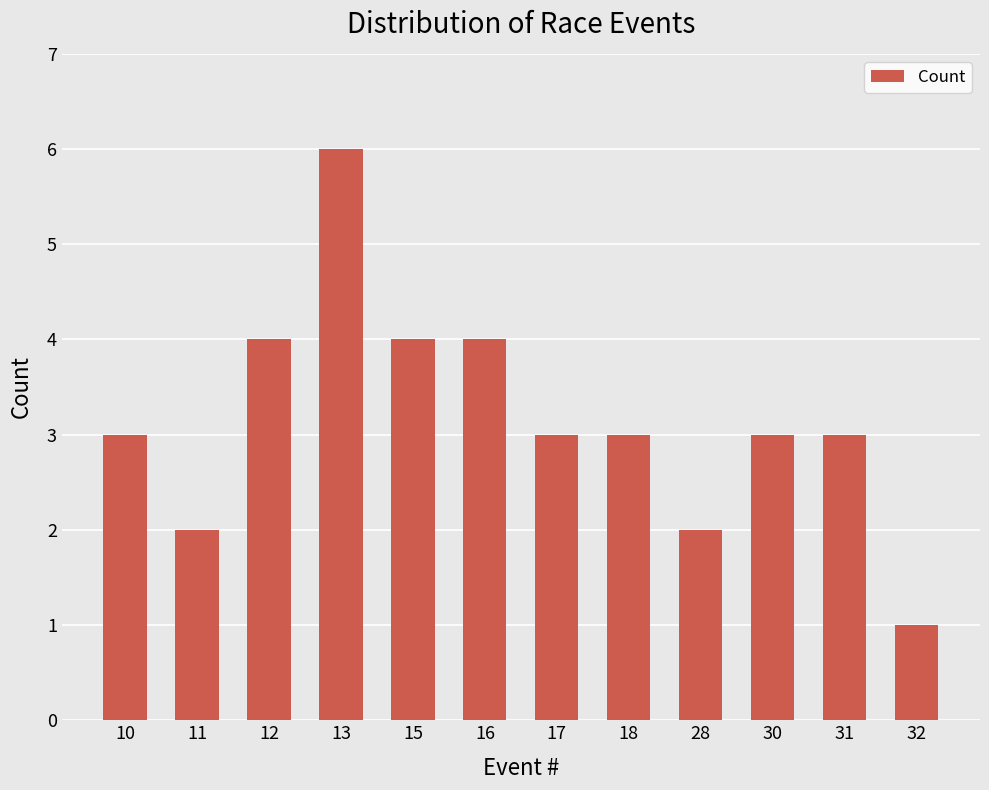

Reading left to right, list all the values displayed in this chart.

10=3	11=2	12=4	13=6	15=4	16=4	17=3	18=3	28=2	30=3	31=3	32=1